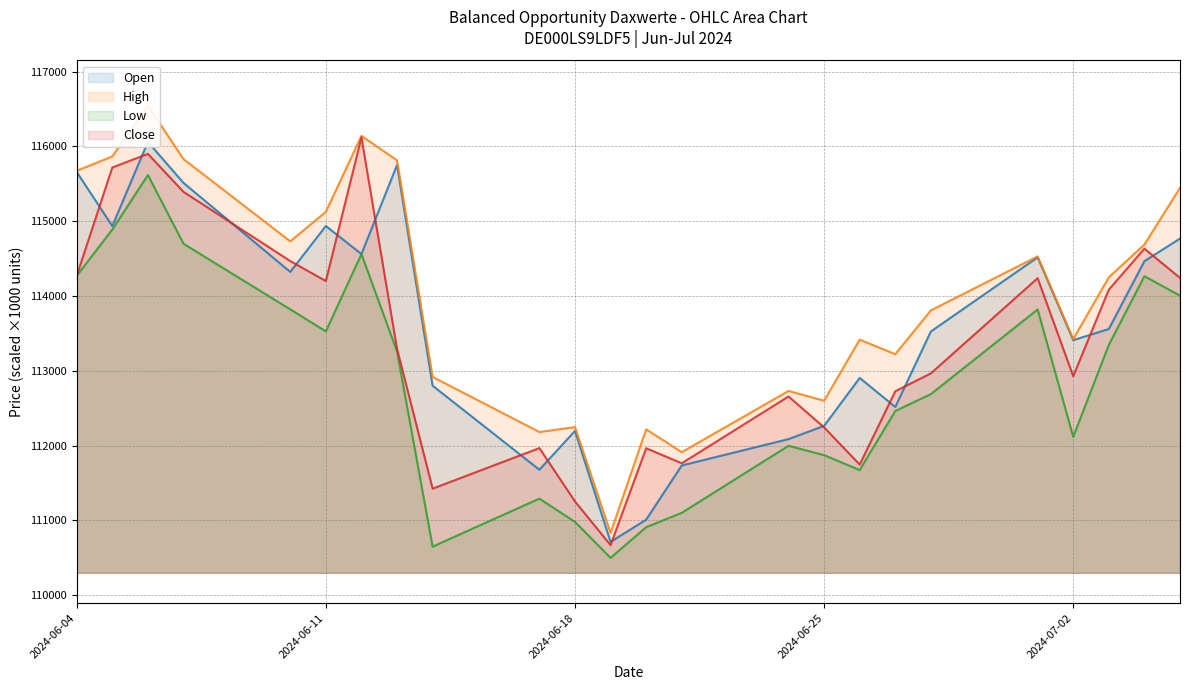

What is the average value of the High series?

114006